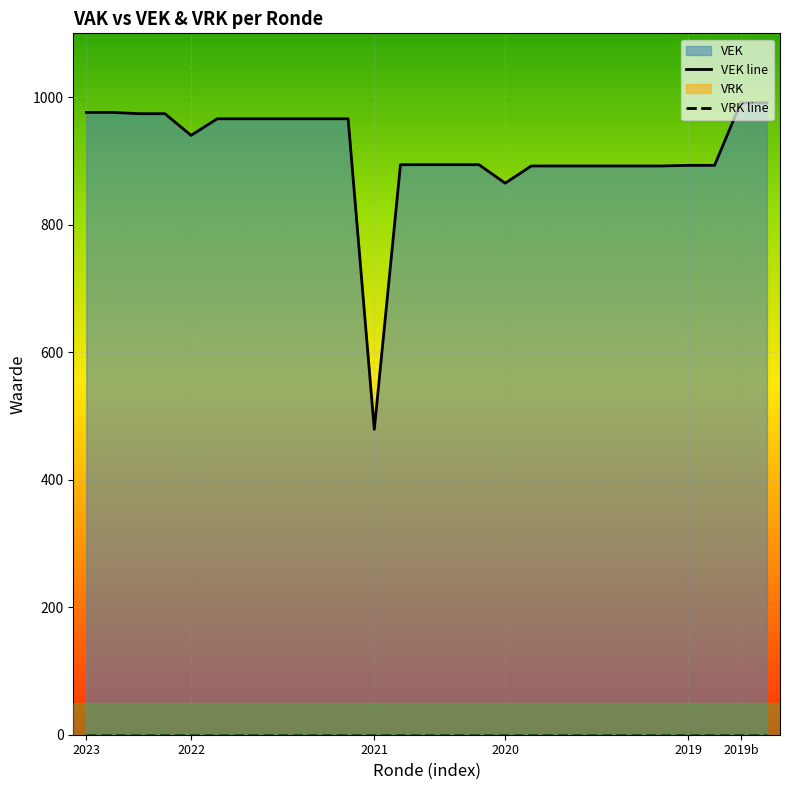

How many points are lower than both their immediate neighbors (excluding endpoints)?

3